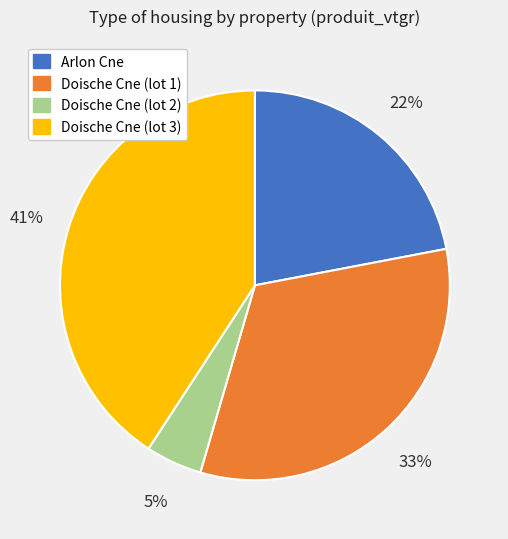

The Doische Cne (lot 3) slice represents 41% of the pie. True or false?

True